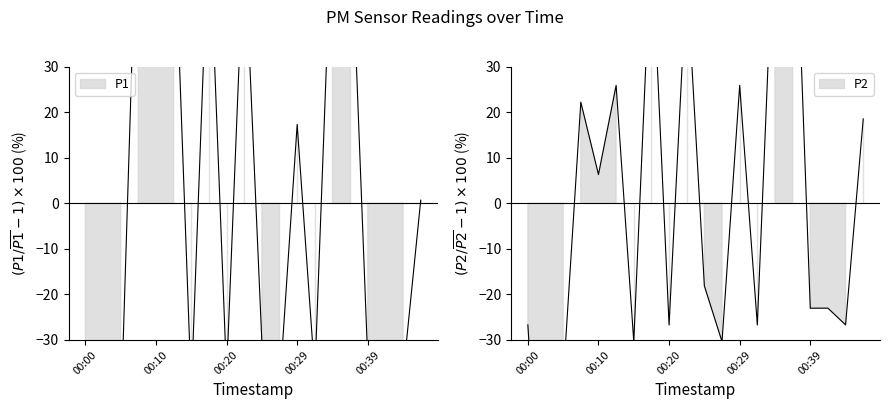

Rank the series by their maximum value, from highest to lowest.

P2, P1